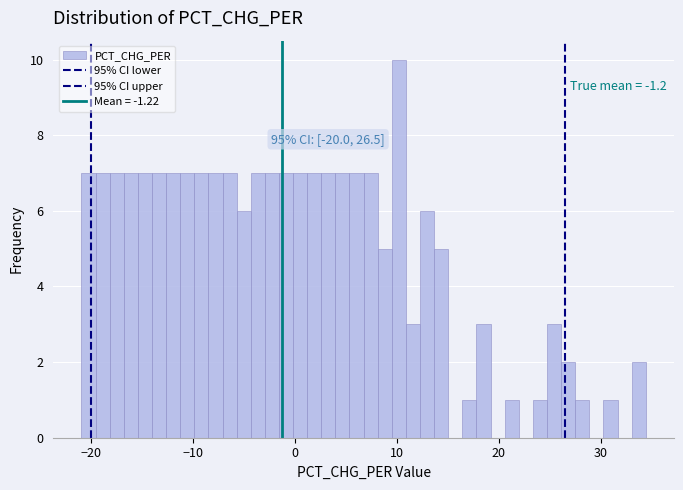

Read against the x-axis, roughly where is the centre of the tallest bar?

10